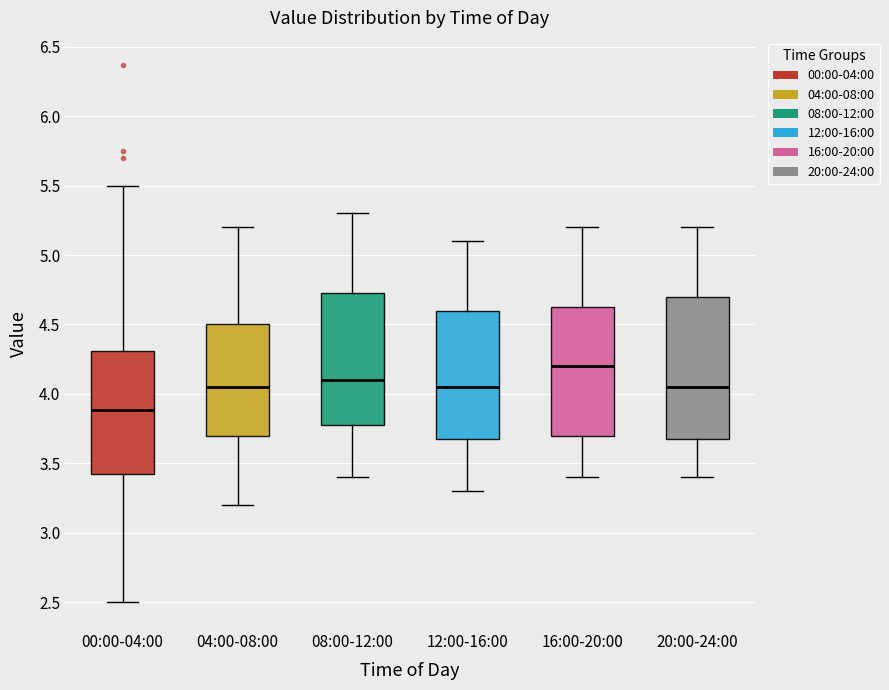

Reading left to right, transcribe this box plot: for each box, give where its median line is, the range the box spans, and where its two whiskers end, as read against the y-axis. The values are not printed on the chart, so give them approximately, as read against the axis.

00:00-04:00: median 3.90, box 3.40 to 4.30, whiskers 2.50 to 5.50
04:00-08:00: median 4.05, box 3.70 to 4.50, whiskers 3.20 to 5.20
08:00-12:00: median 4.10, box 3.80 to 4.75, whiskers 3.40 to 5.30
12:00-16:00: median 4.05, box 3.70 to 4.60, whiskers 3.30 to 5.10
16:00-20:00: median 4.20, box 3.70 to 4.65, whiskers 3.40 to 5.20
20:00-24:00: median 4.05, box 3.70 to 4.70, whiskers 3.40 to 5.20